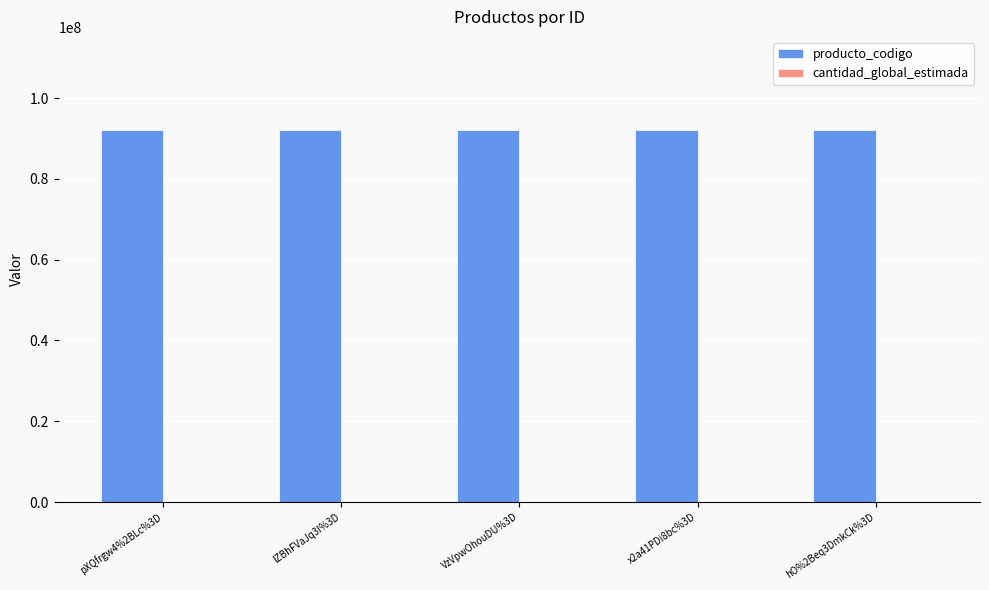

Which series has the largest total across all categories?

producto_codigo